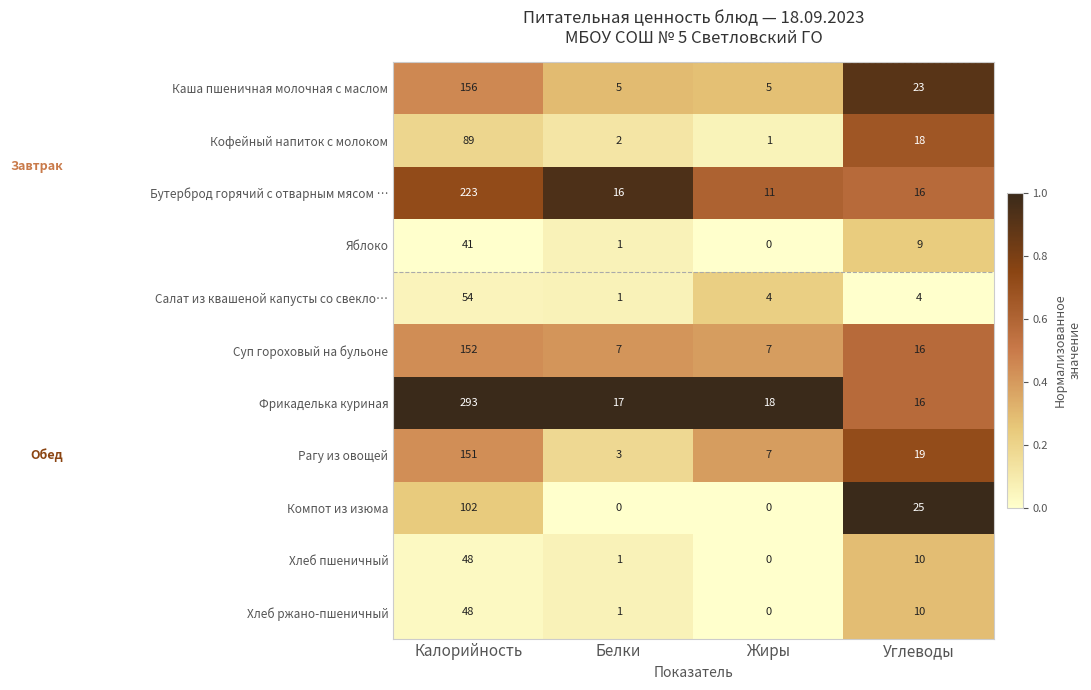

True or false: Суп гороховый на бульоне has a value of 66 at Калорийность.

False